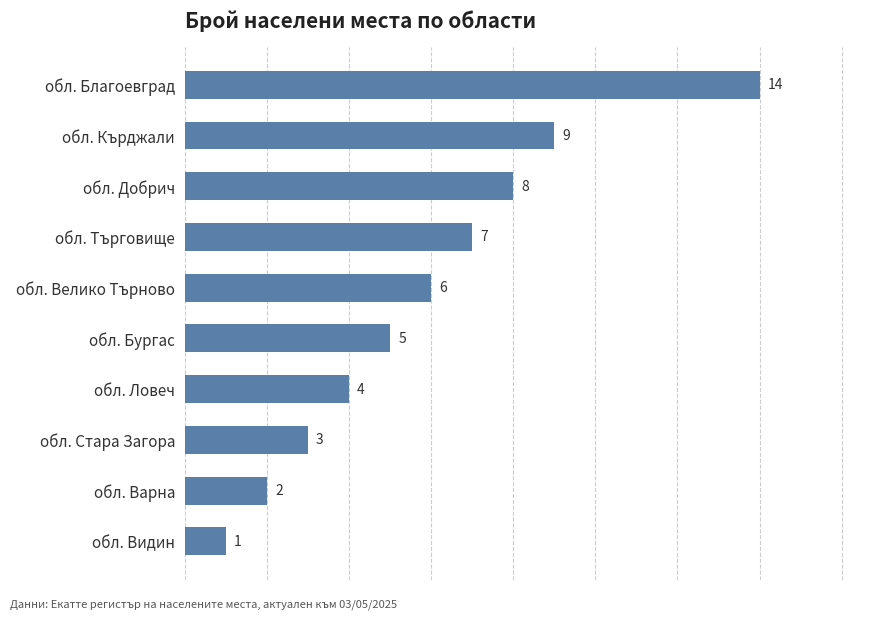

What is the change in value from обл. Варна to обл. Ловеч?

+2